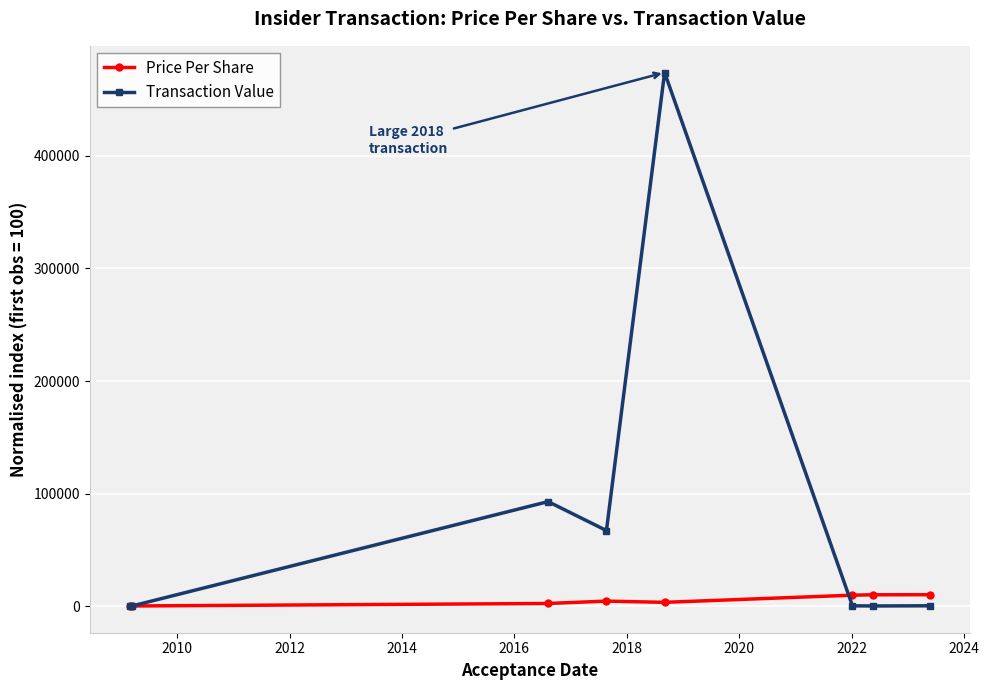

What is the greatest value displayed?

474053.4